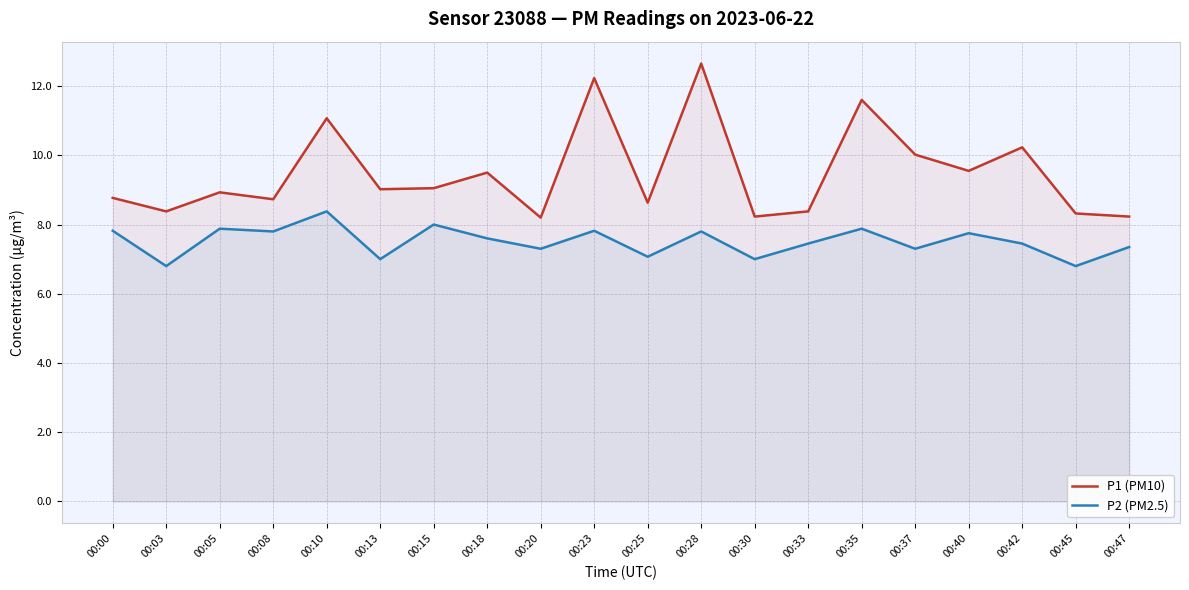

How many categories are shown in the chart?

20